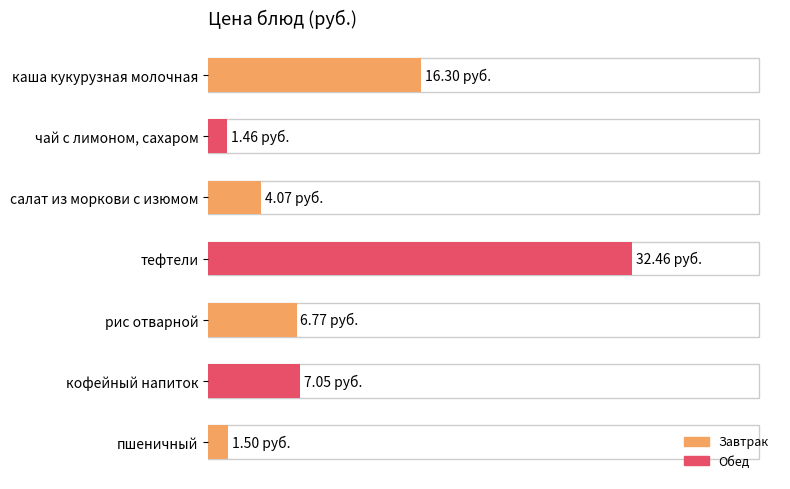

Are the bars horizontal?

Yes